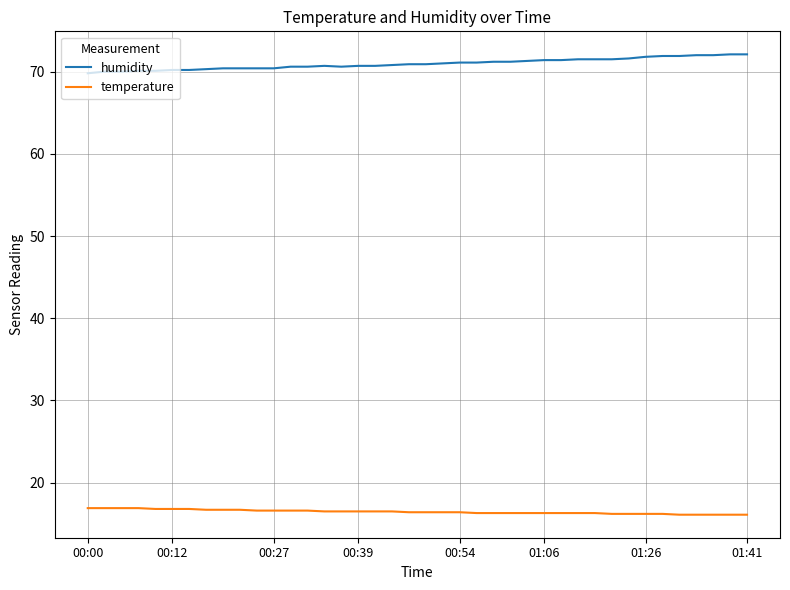

What is the minimum value for humidity?

69.8